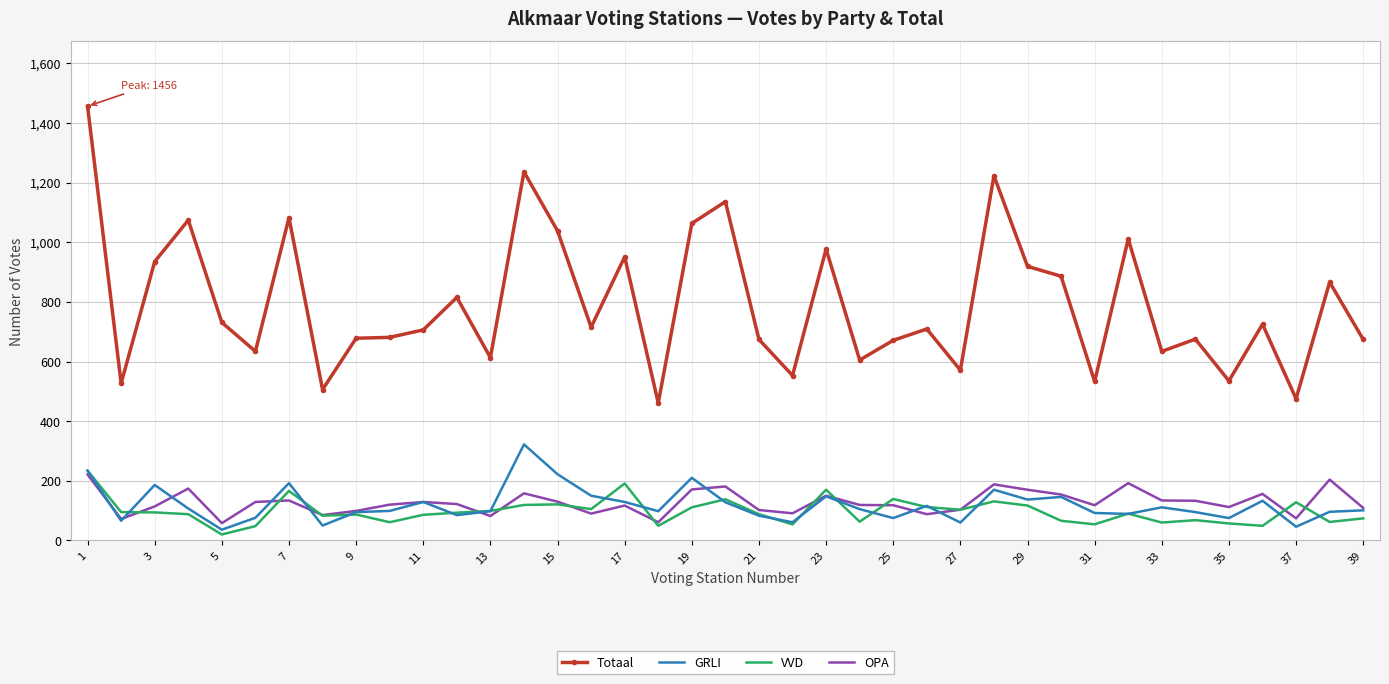

True or false: Totaal and GRLI intersect in this chart.

False